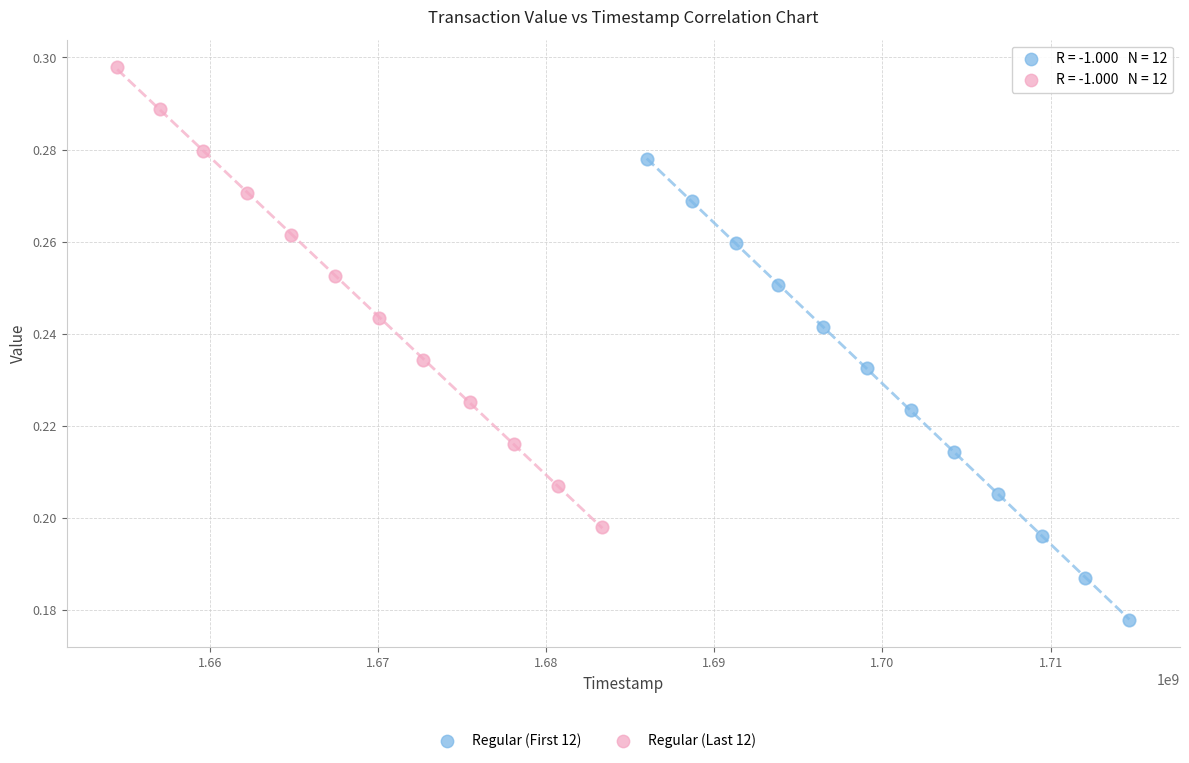

Which series contains the lowest Y value?

Regular (First 12)